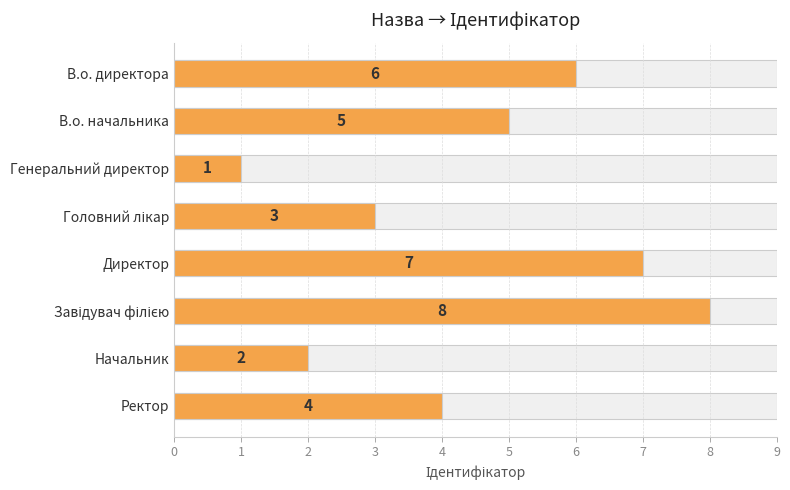

Between Завідувач філією and Головний лікар, which is larger?

Завідувач філією